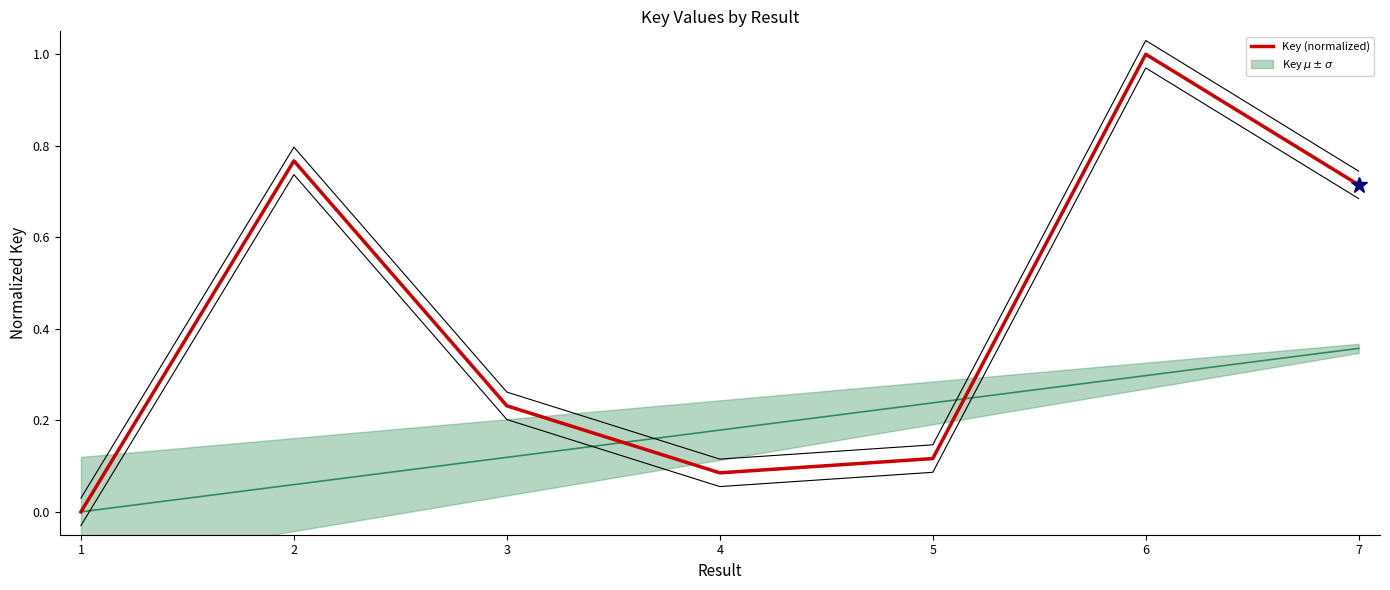

How many values are above zero?

6